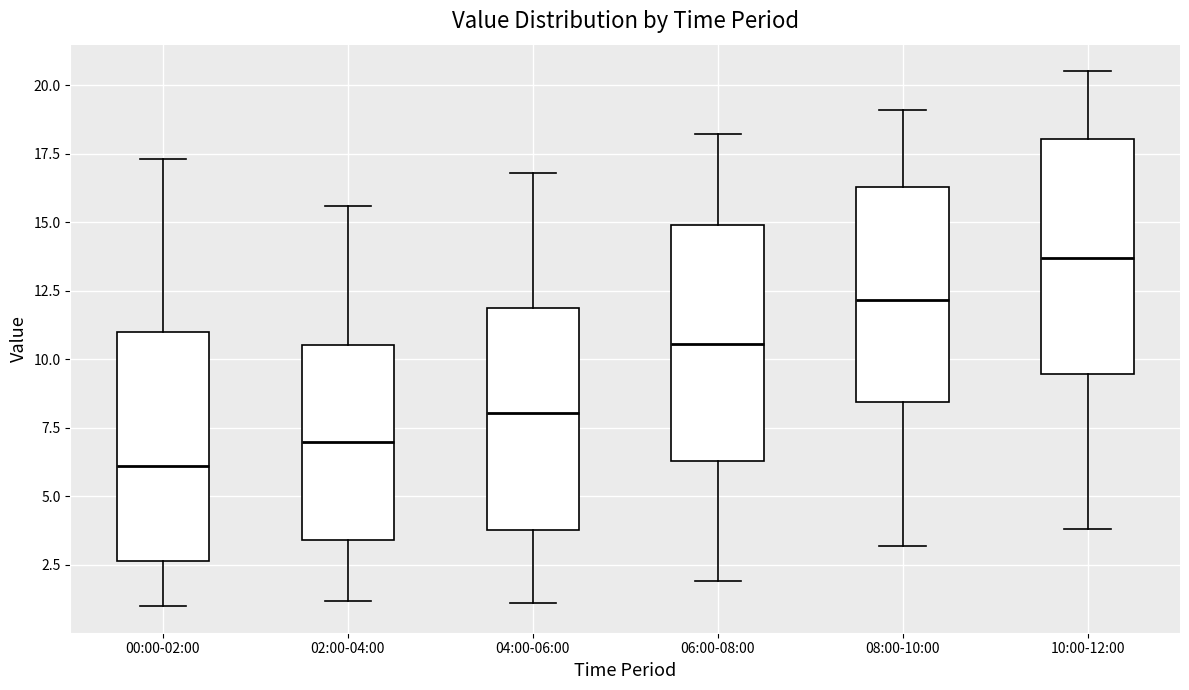

Where does the upper whisker of the box for 02:00-04:00 end on the y-axis? The values are not printed on the chart, so give them approximately, as read against the axis.

15.5